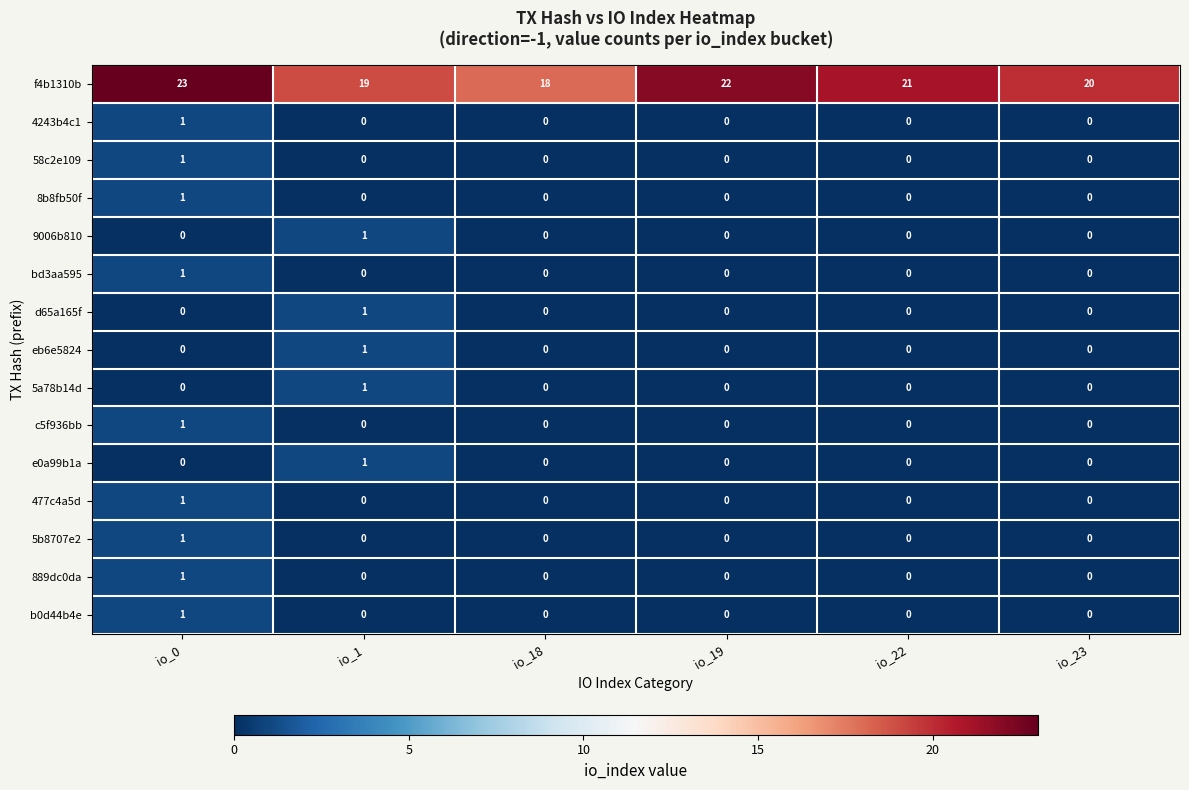

The value of eb6e5824 at io_23 is 1. True or false?

False